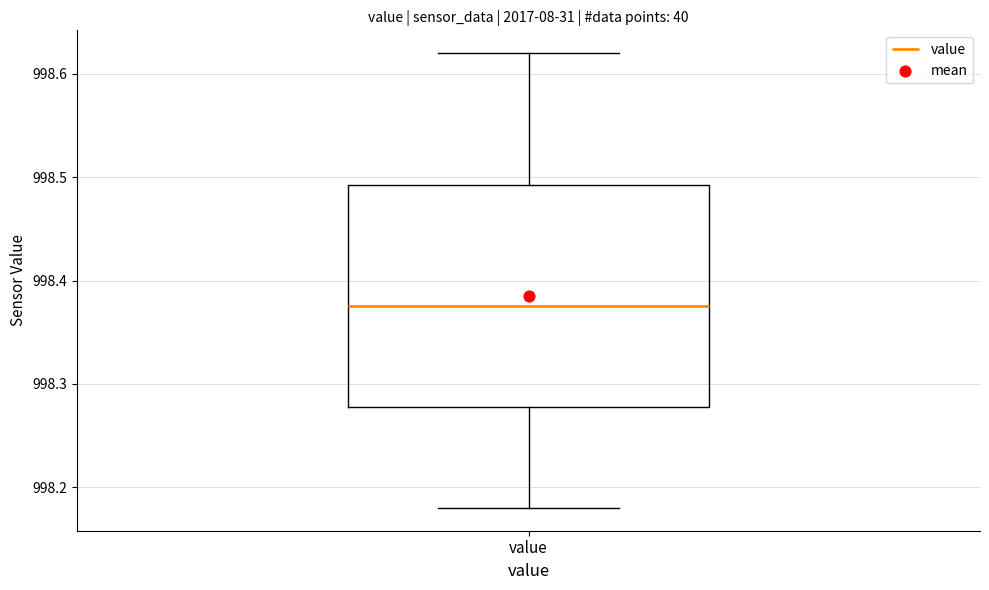

Transcribe this box plot: give where the median line is, the range the box spans, and where the two whiskers end, as read against the y-axis. The values are not printed on the chart, so give them approximately, as read against the axis.

median 998.38, box 998.28 to 998.49, whiskers 998.18 to 998.62